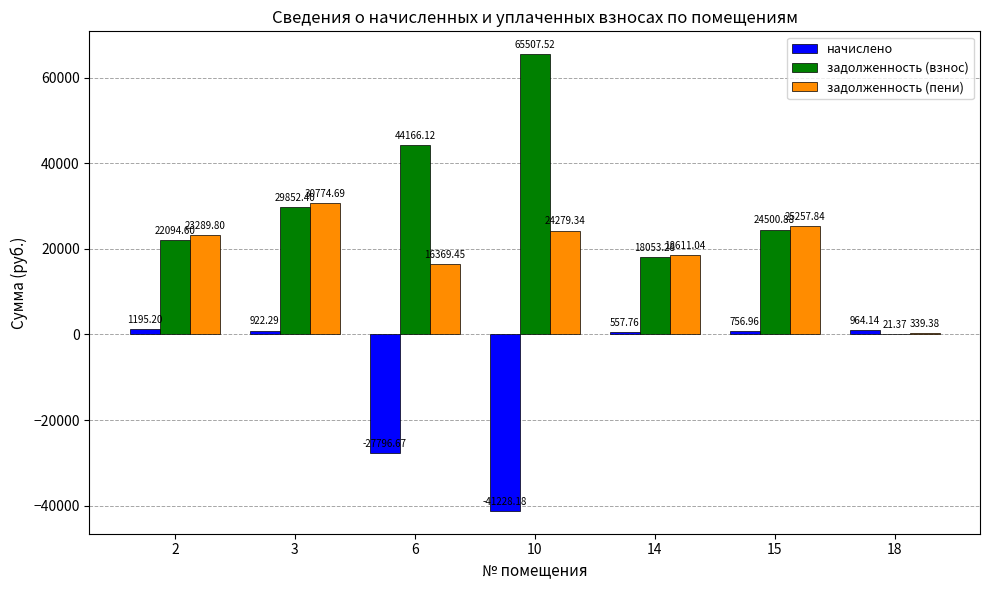

Reading left to right, what are all the values shown in this chart?

начислено: 2=1195.2	3=922.3	6=-27796.7	10=-41228.2	14=557.8	15=757.0	18=964.1
задолженность (взнос): 2=22094.6	3=29852.4	6=44166.1	10=65507.5	14=18053.3	15=24500.9	18=21.4
задолженность (пени): 2=23289.8	3=30774.7	6=16369.5	10=24279.3	14=18611.0	15=25257.8	18=339.4